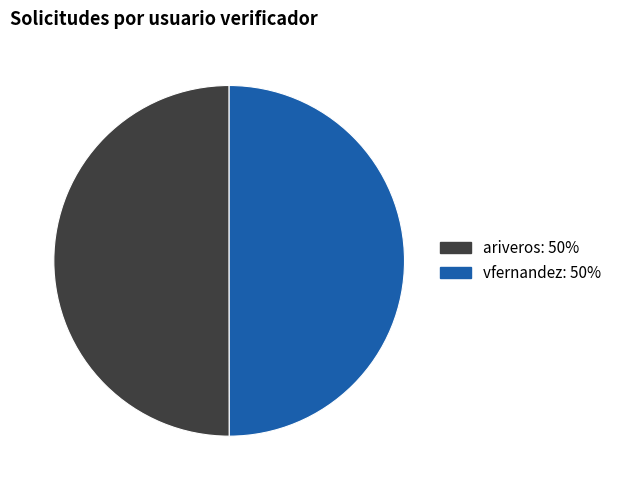

How many slices are in this pie chart?

2